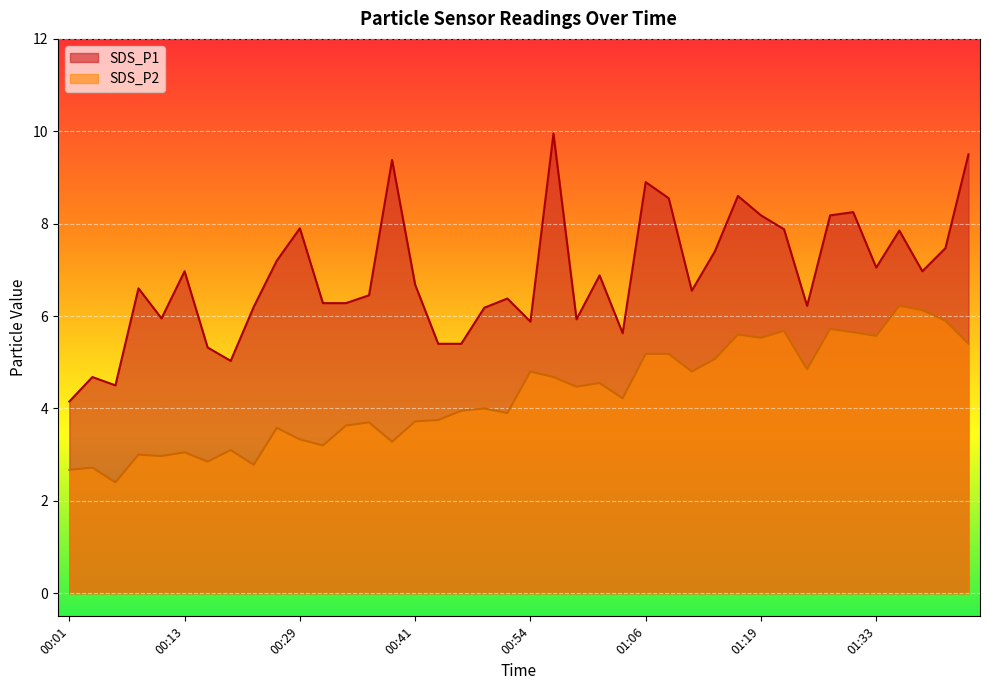

Which series has the largest total across all categories?

SDS_P1